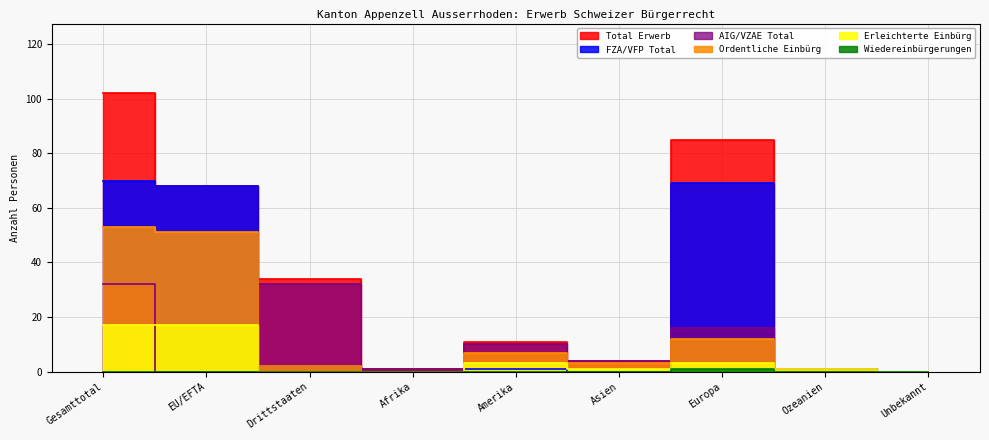

Between Gesamttotal and Europa, which series saw the biggest shift?

Ordentliche Einbürg